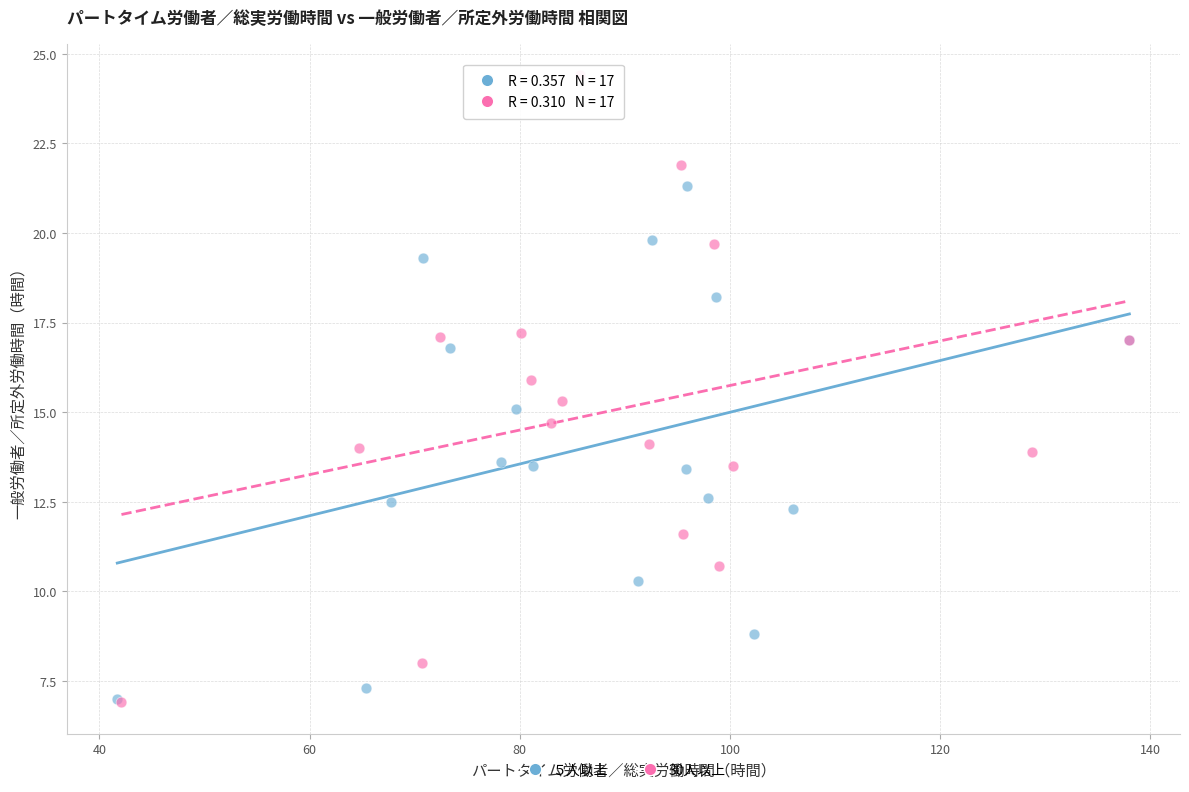

Which series contains the highest Y value?

30人以上